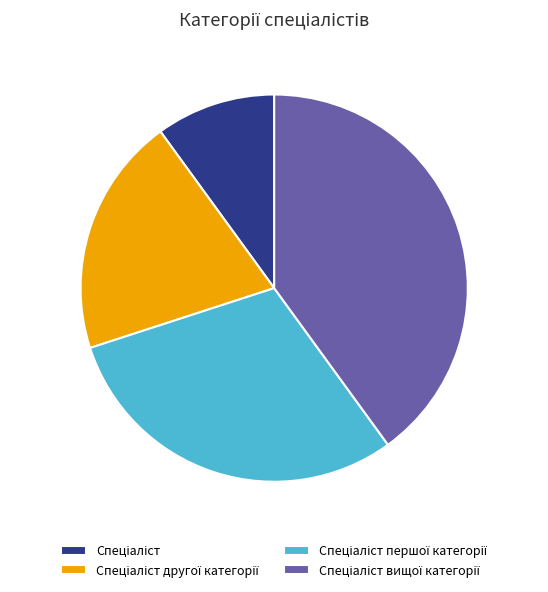

Does any single category account for the majority?

No